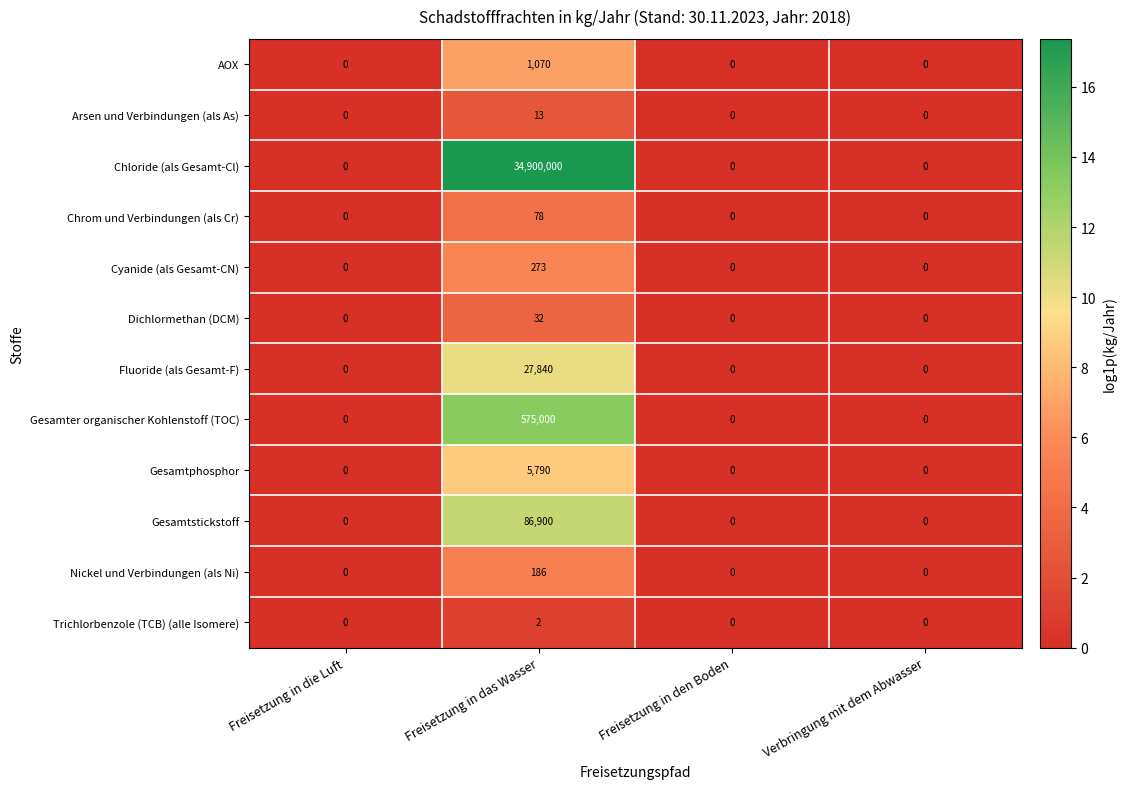

How many Arsen und Verbindungen (als As) values are between 0 and 13?

4